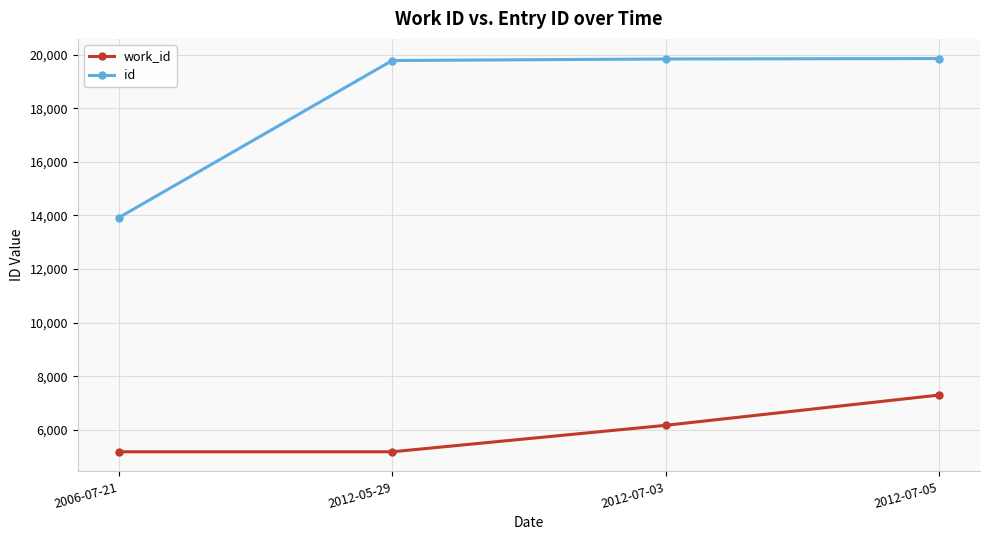

What is the spread (max minus min) of values at 2012-07-03?

13683